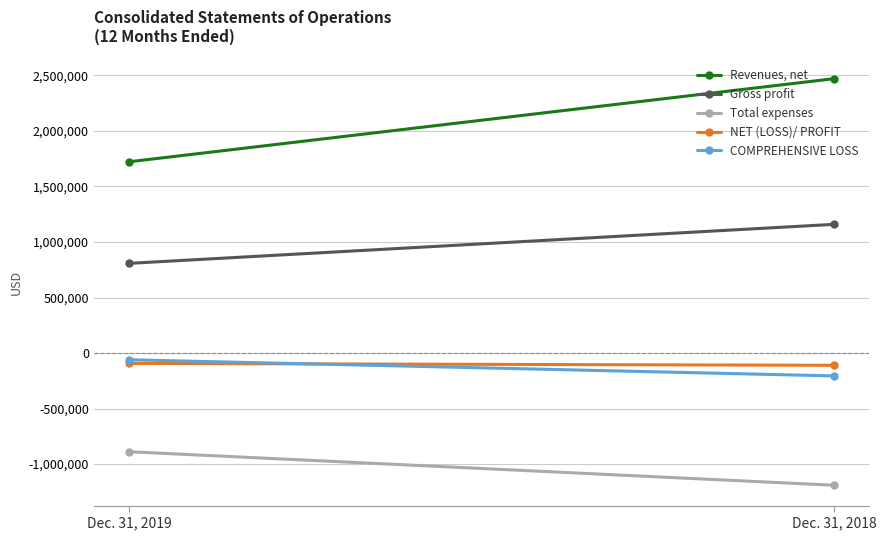

What is the value of the NET (LOSS)/ PROFIT point at the 2nd from the left?

-110344